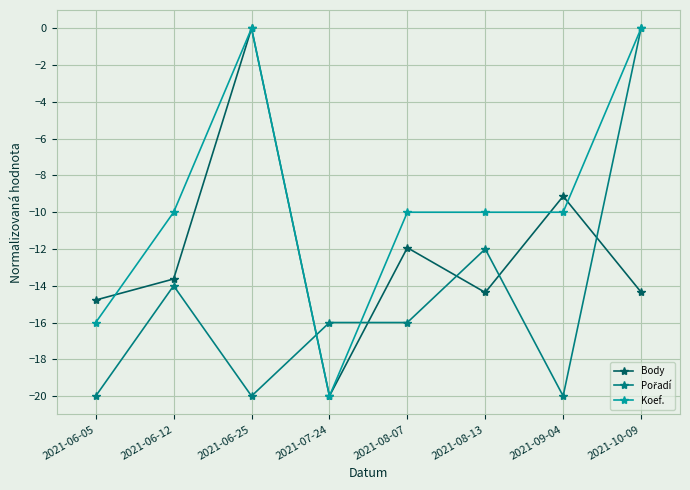

What is the smallest value displayed?

-20.0